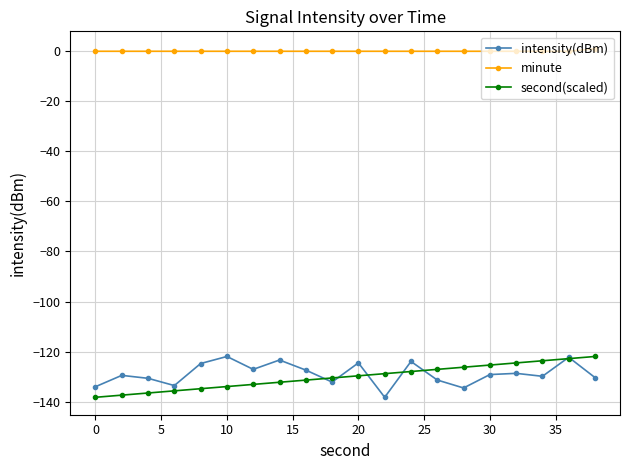

How many lines are shown in the chart?

3